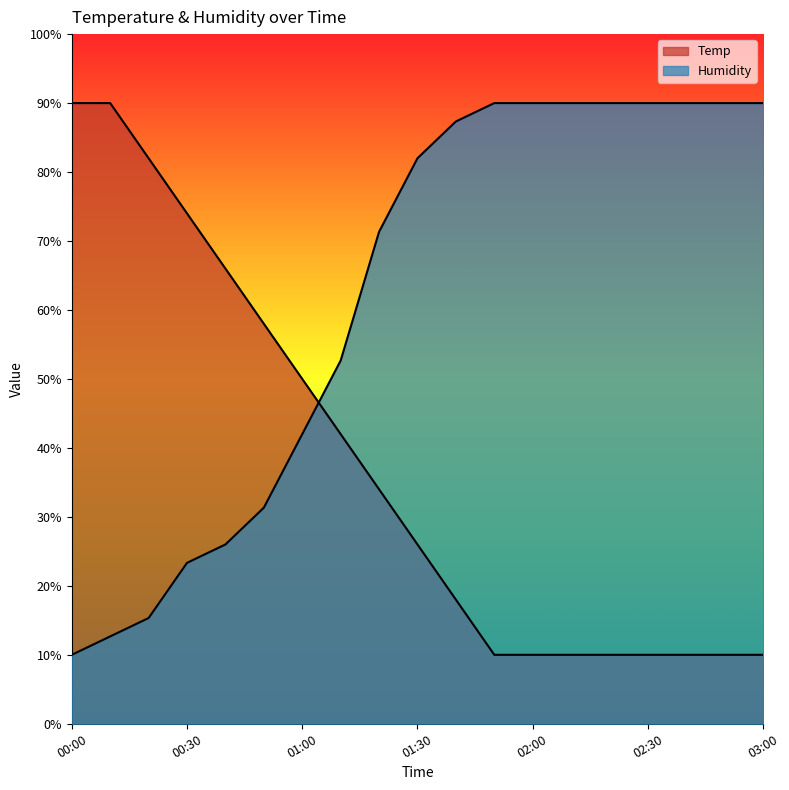

What are all the series names shown in the legend?

Temp, Humidity